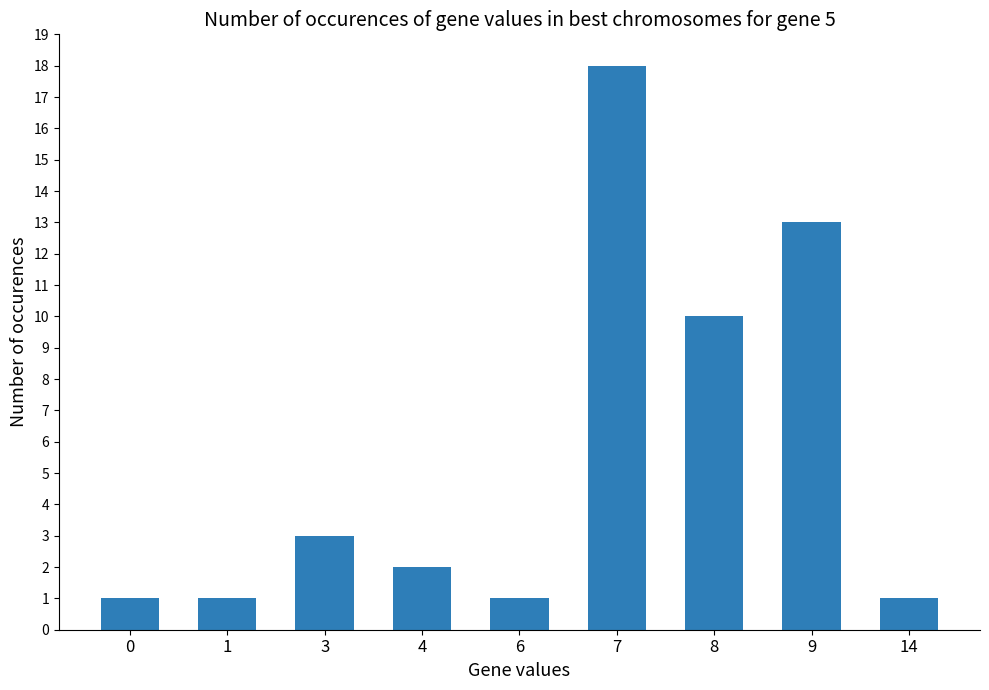

What is the change in value from 3 to 9?

+10